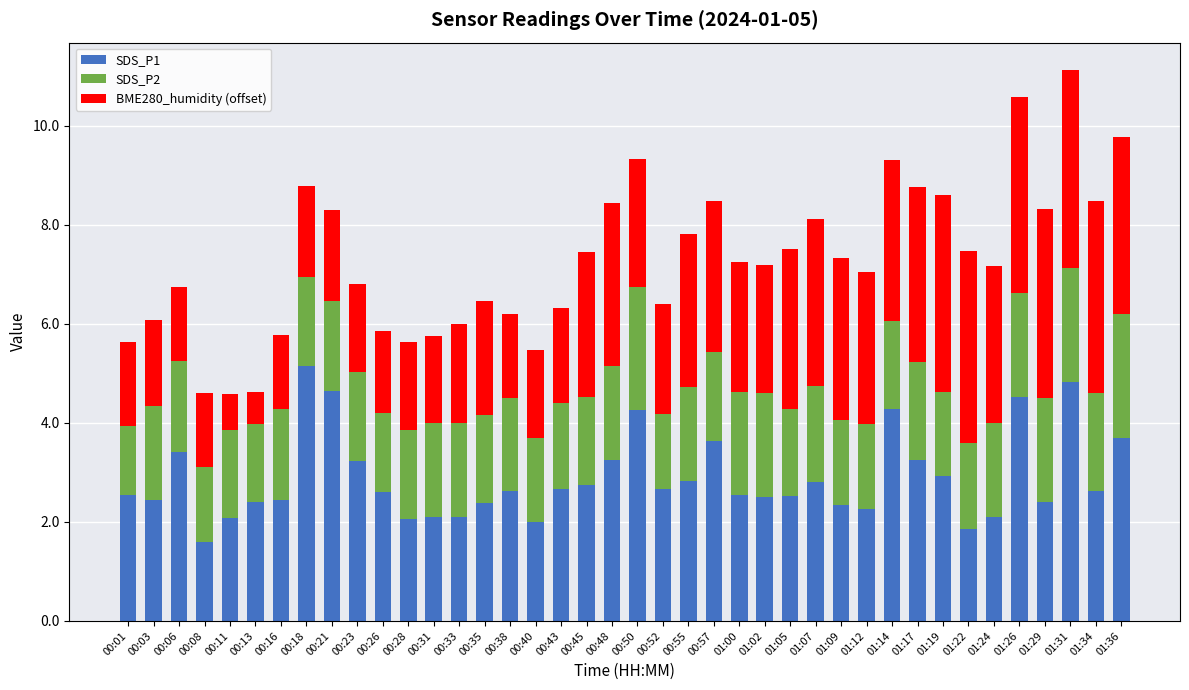

What is the total value across all series at 00:55?

7.8